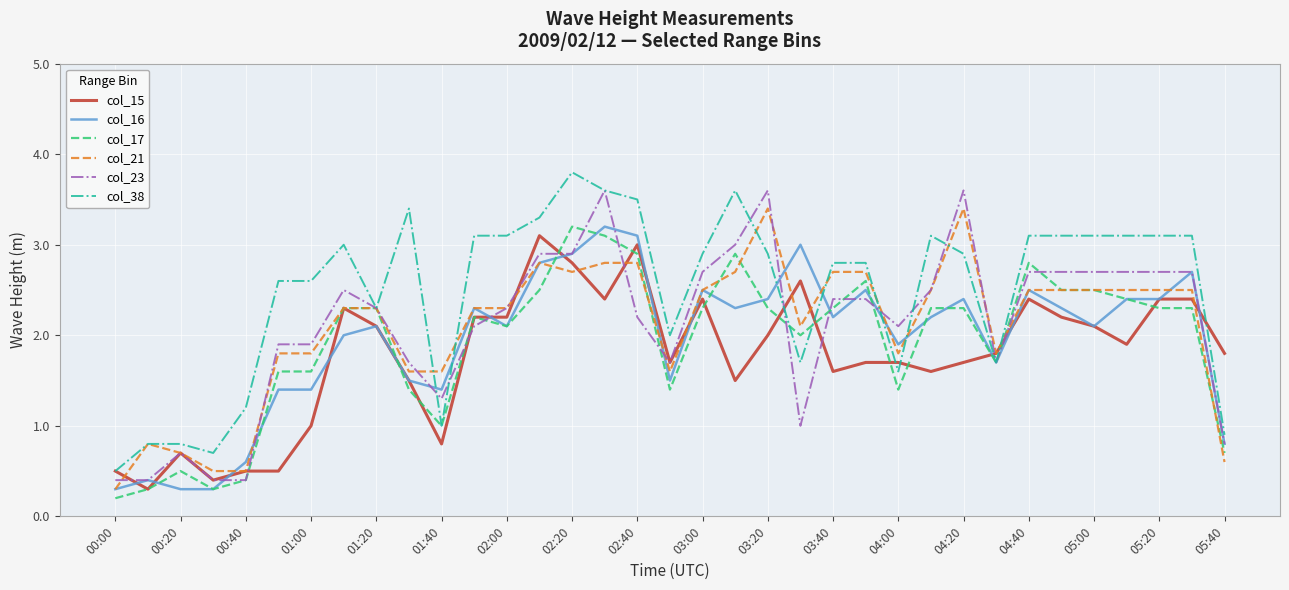

What is the maximum value shown in the chart?

3.8